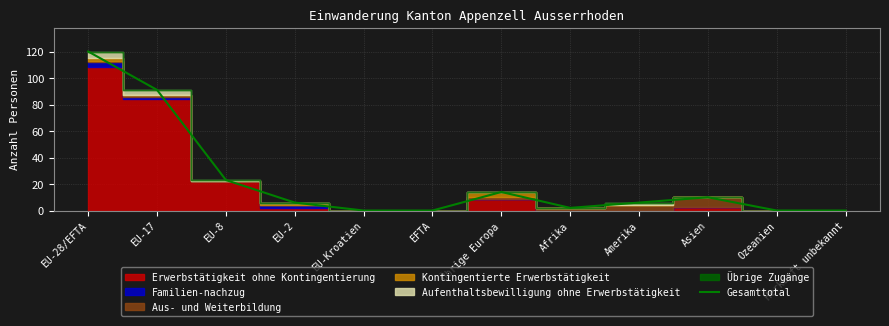

Where is the data nearest to the value 60?

EU-17